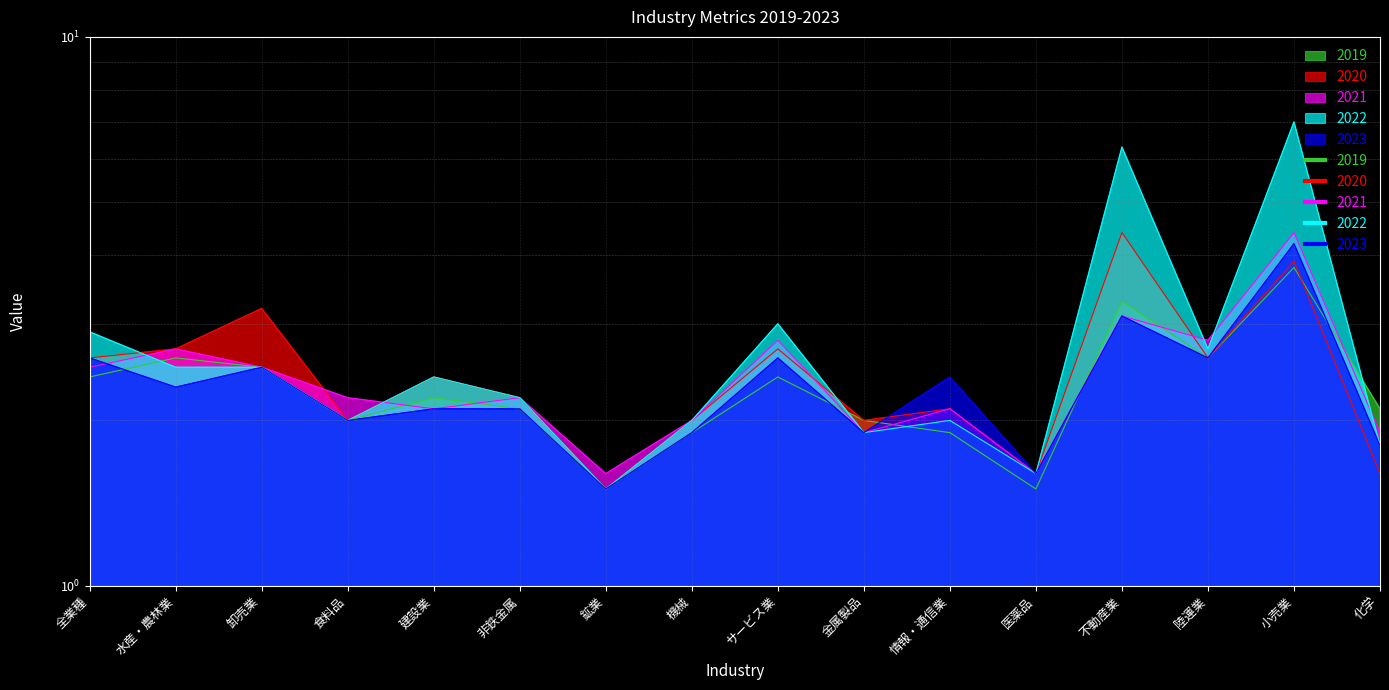

Which category has the highest value in the 2019 series?

小売業